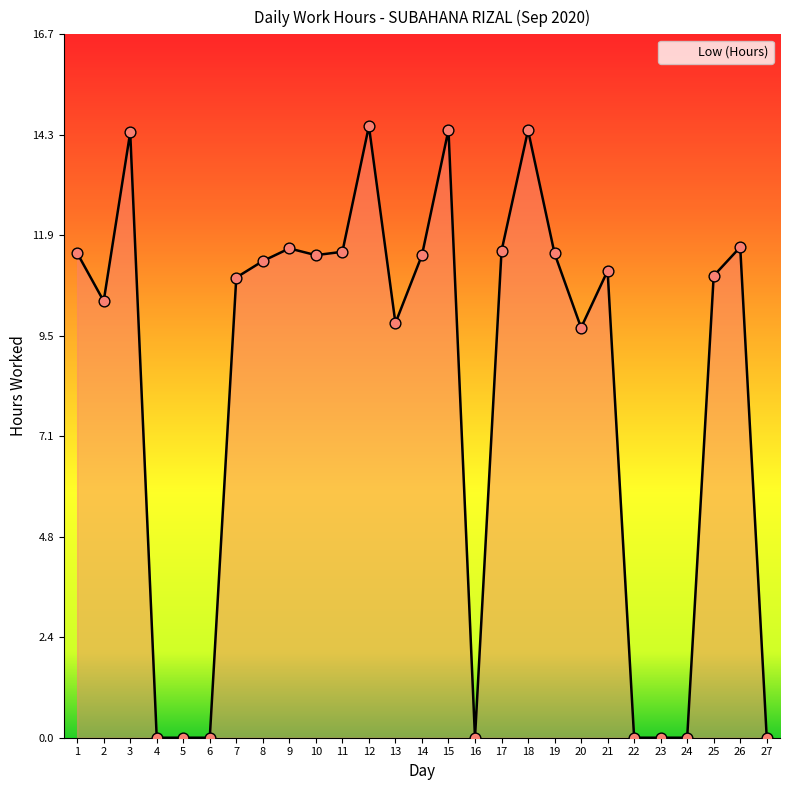

What is the change in value from 3 to 11?

-2.8